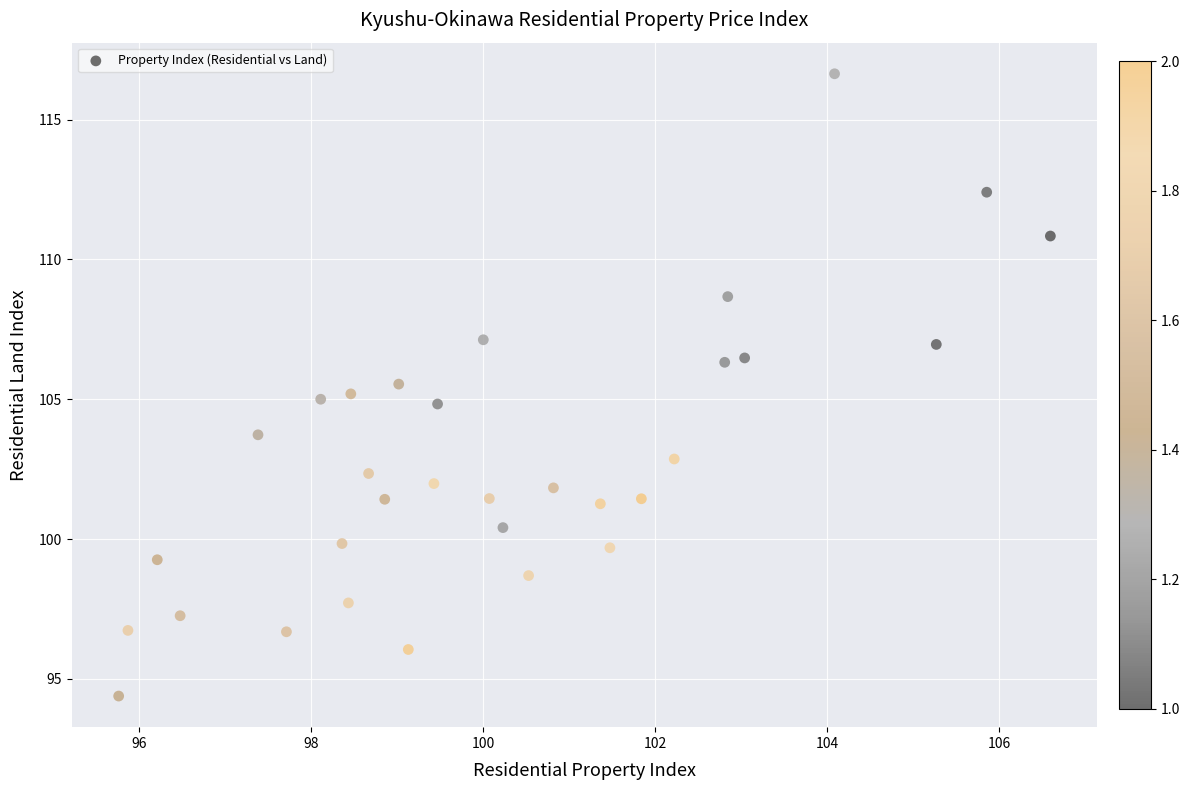

What is the range of Y values (max minus min)?

22.3